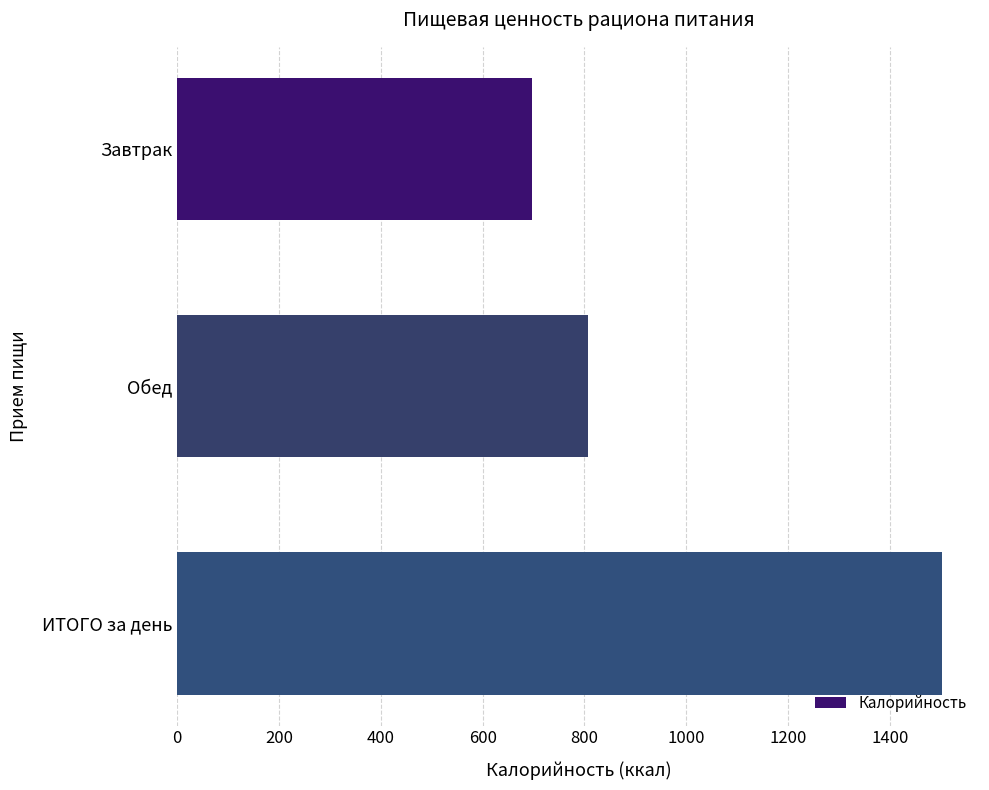

Are the bars horizontal?

Yes